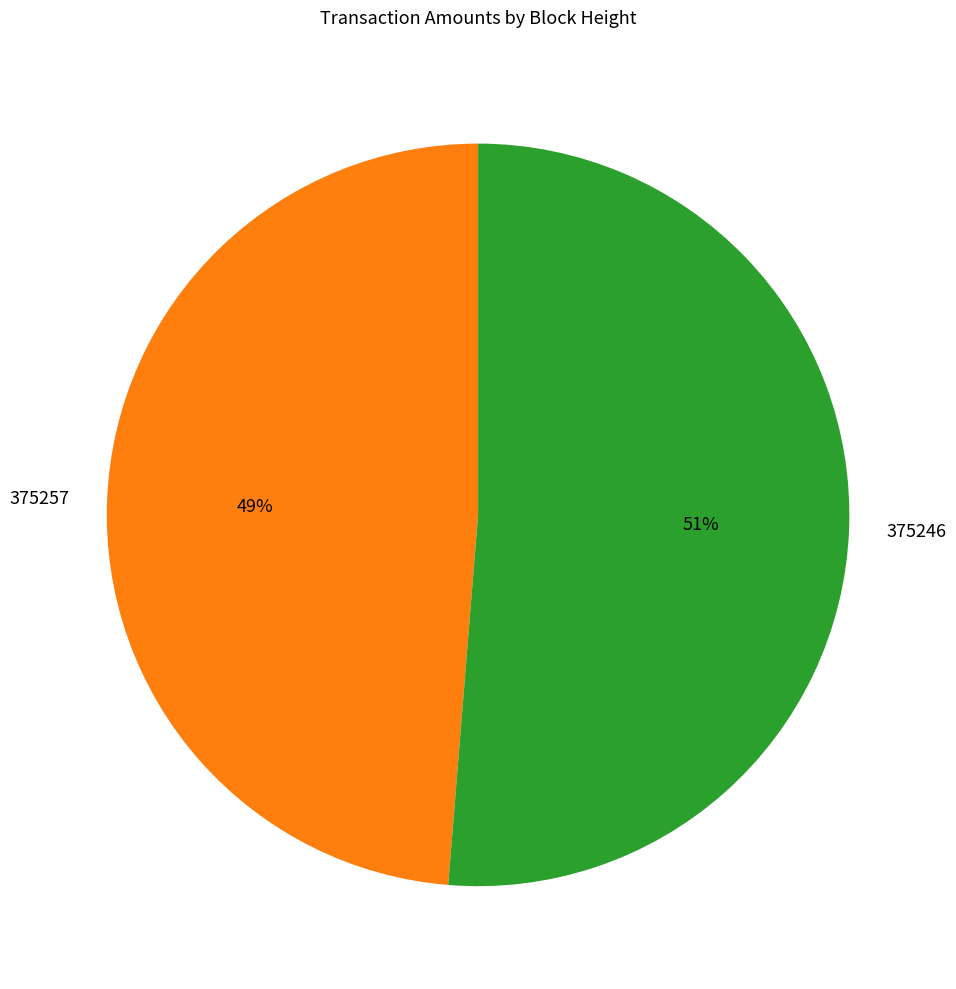

Combined, do 375257 and 375246 account for over 50%?

Yes